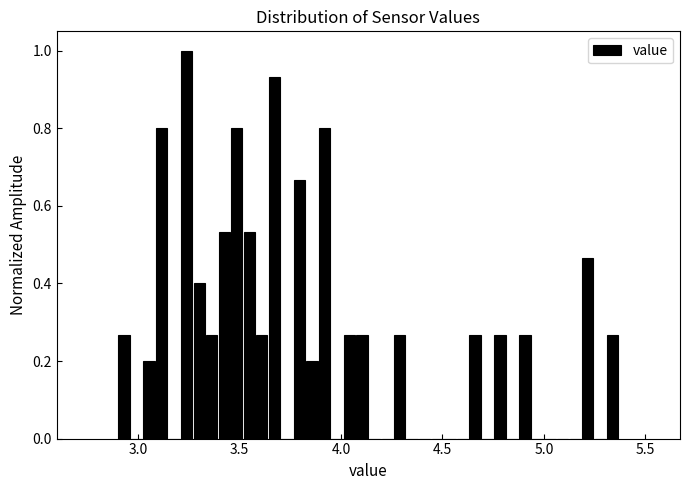

Around what value on the x-axis is the tallest bar? Give the approximate position of its centre, as read against the axis.

3.25